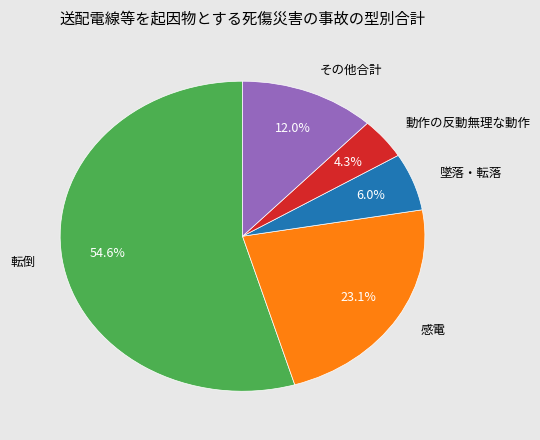

What is the largest slice in the pie chart?

転倒